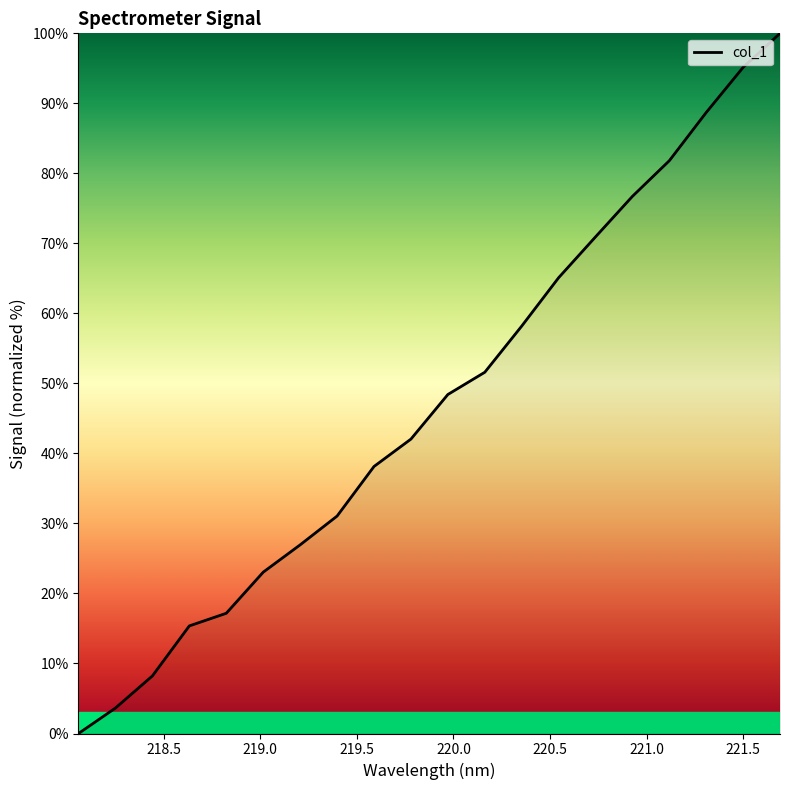

How many values are above zero?

19